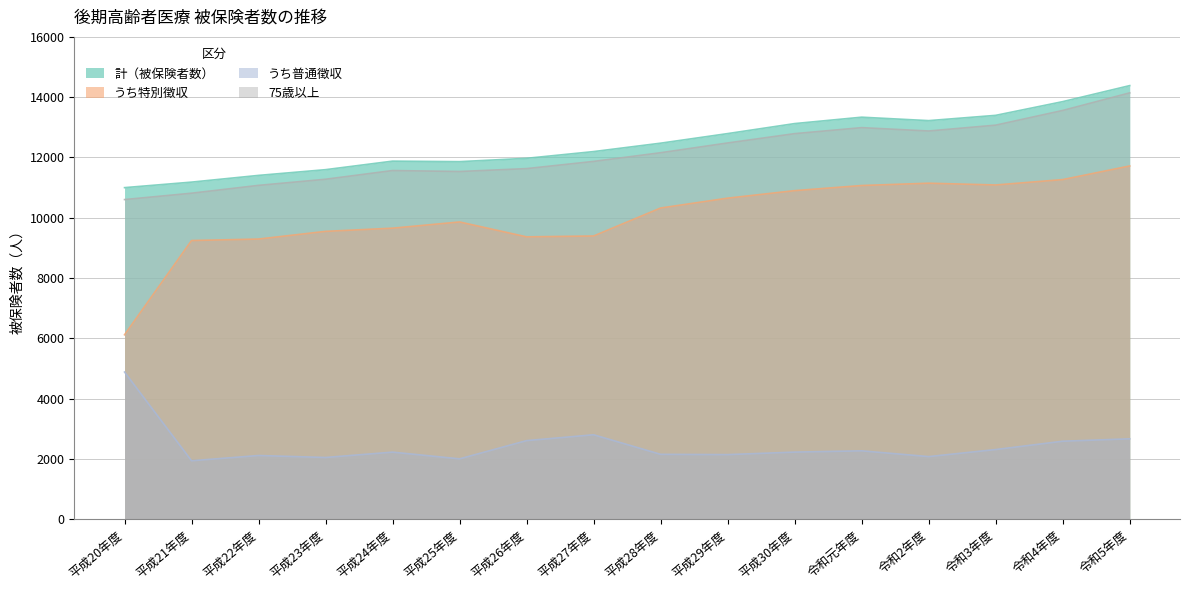

The value of 計（被保険者数） at 令和2年度 is 13222. True or false?

True